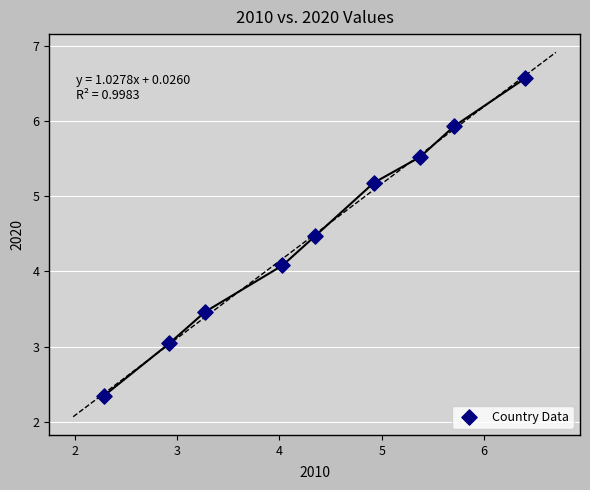

What Y value in the scatter plot is closest to 4?

4.1